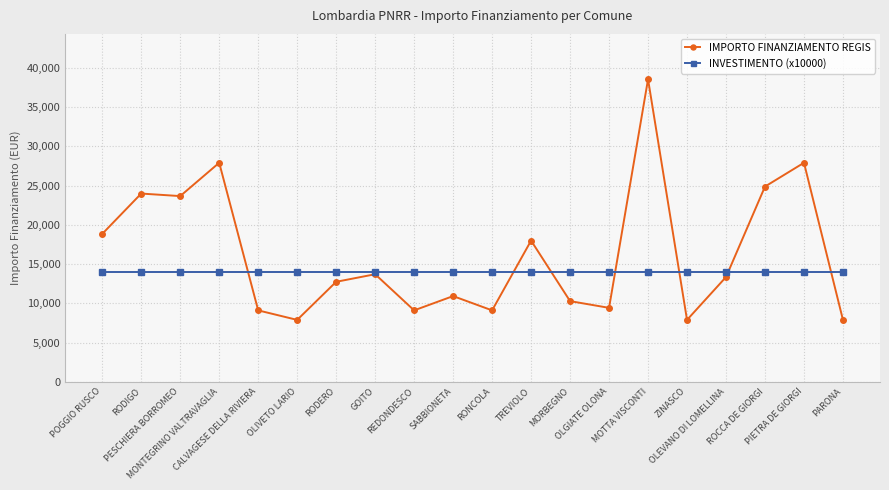

Which series changed the most between MONTEGRINO VALTRAVAGLIA and OLGIATE OLONA?

IMPORTO FINANZIAMENTO REGIS